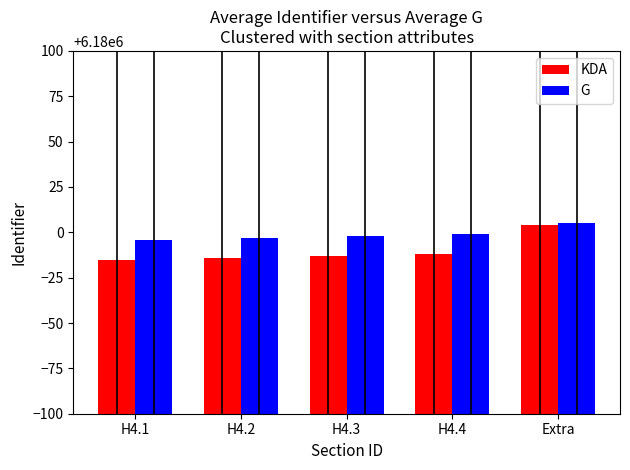

At which category is the sum across all series the highest?

Extra